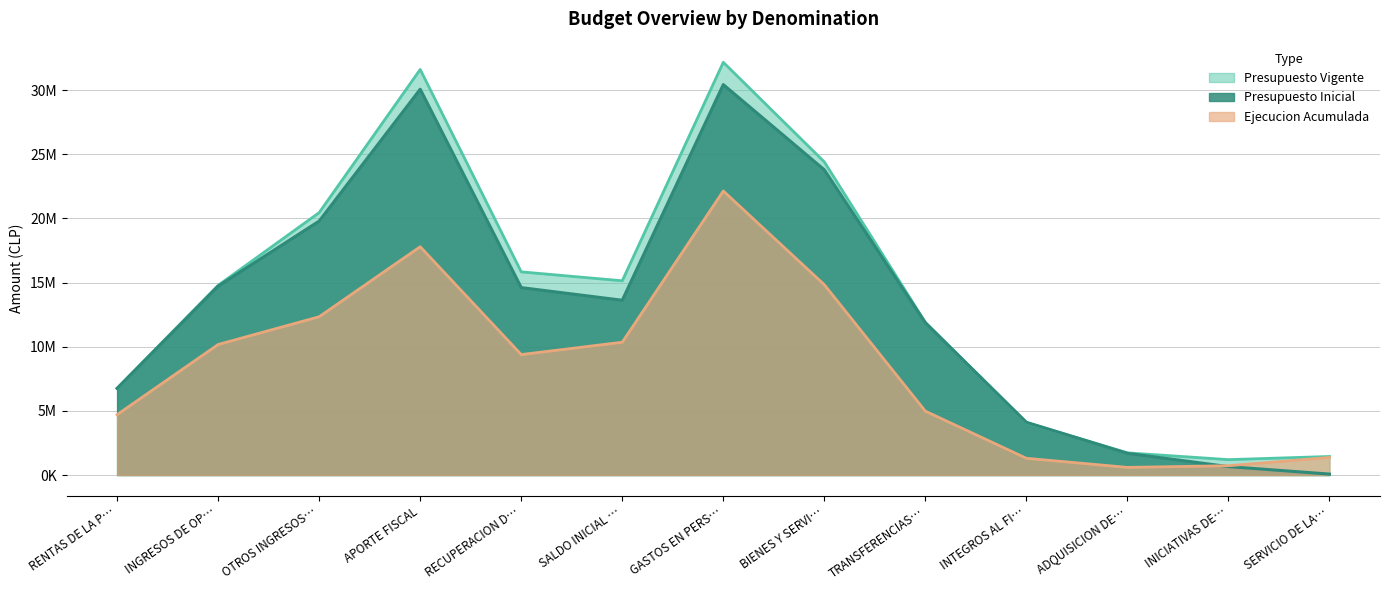

What are all the series names shown in the legend?

Presupuesto Vigente, Presupuesto Inicial, Ejecucion Acumulada